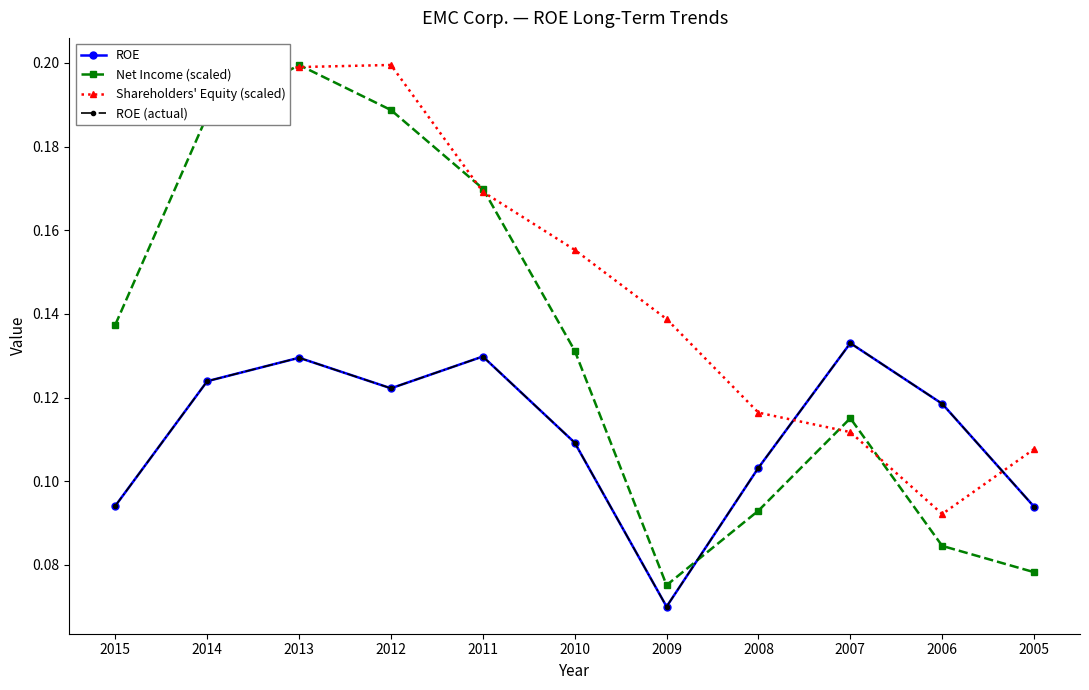

What is the difference between the second highest and minimum values in the Net Income (scaled) series?

0.1